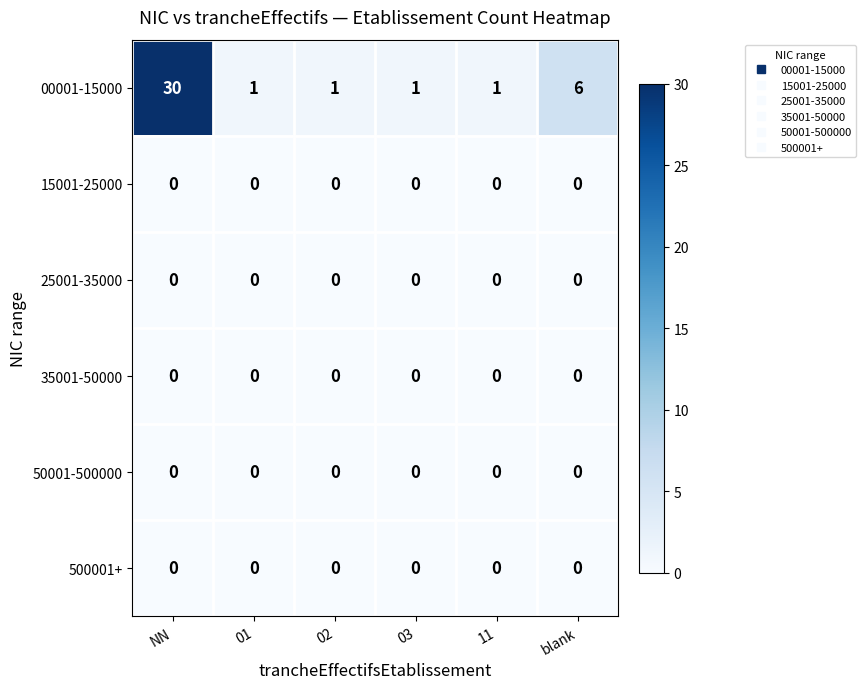

At which category is the sum across all series the highest?

NN